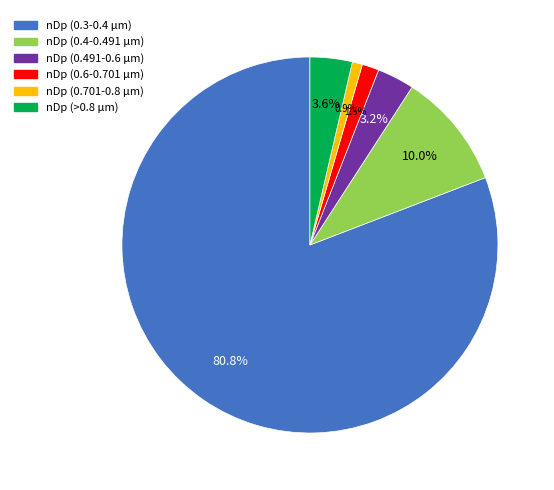

Approximately how many times larger is the value at nDp (>0.8 μm) compared to nDp (0.701-0.8 μm)?

4.2